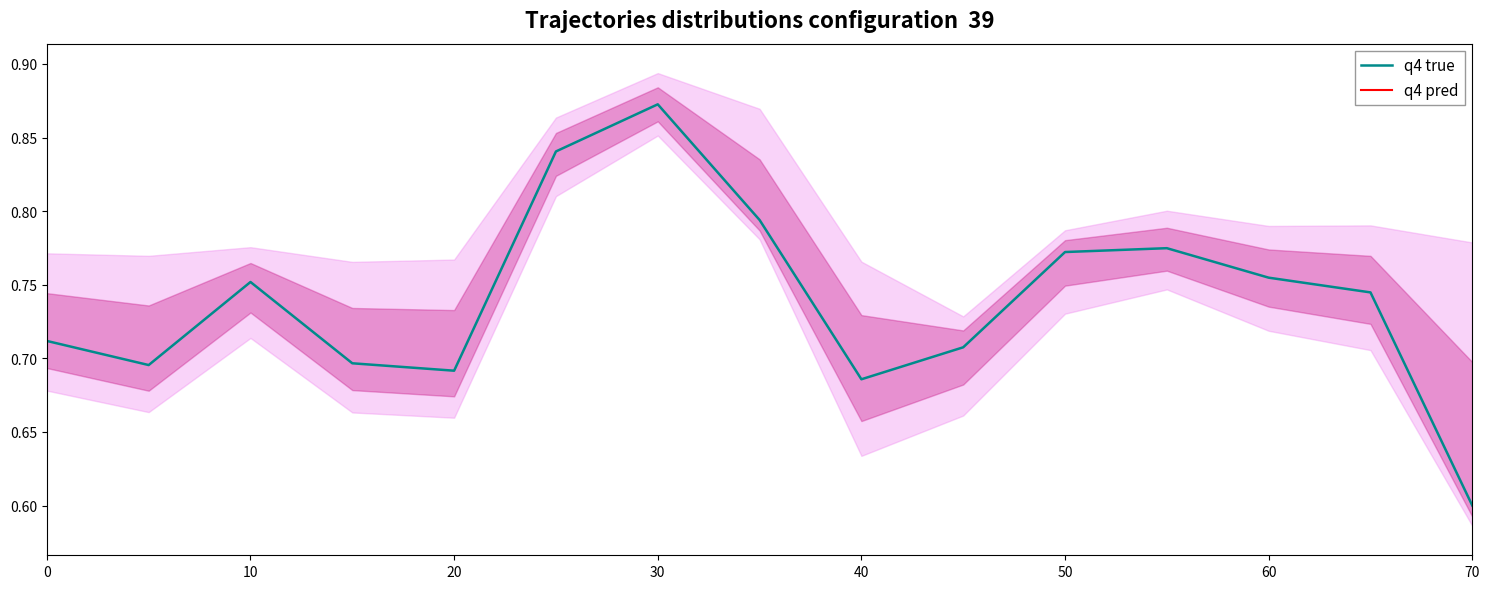

List the series in order of their overall mean, lowest first.

q4 pred, q4 true